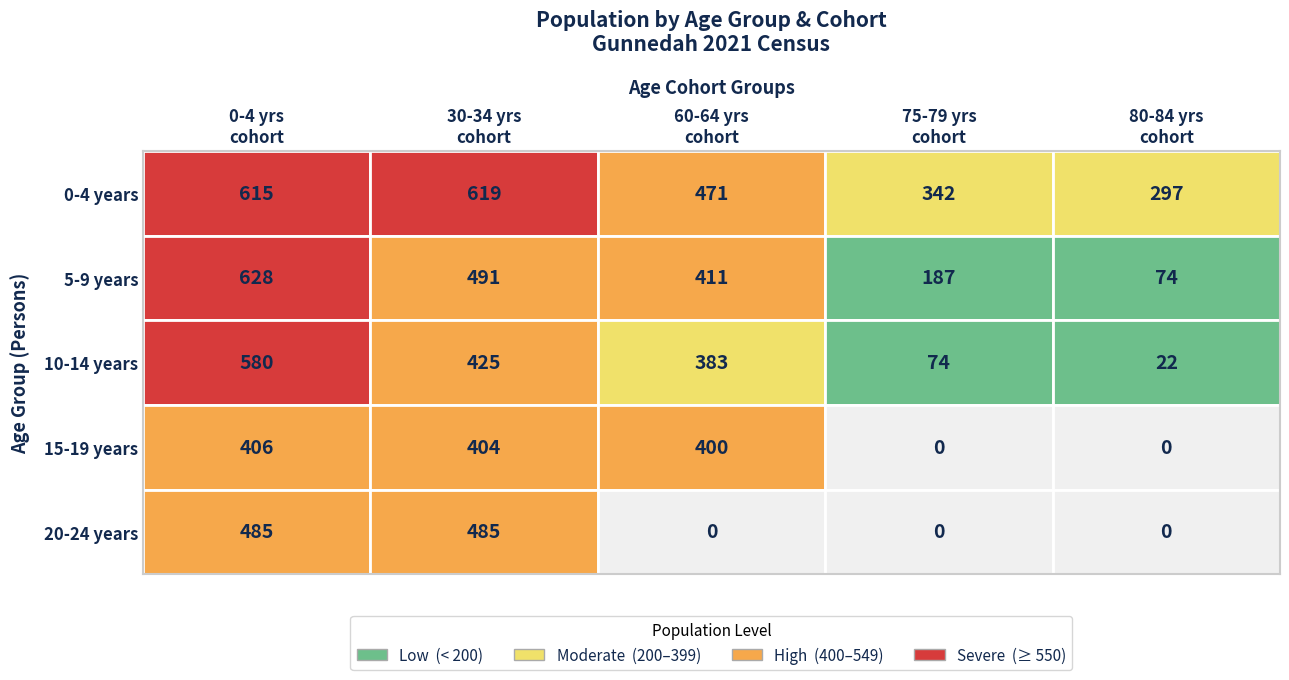

Is it true that 20-24 years equals -196 at 3?

False